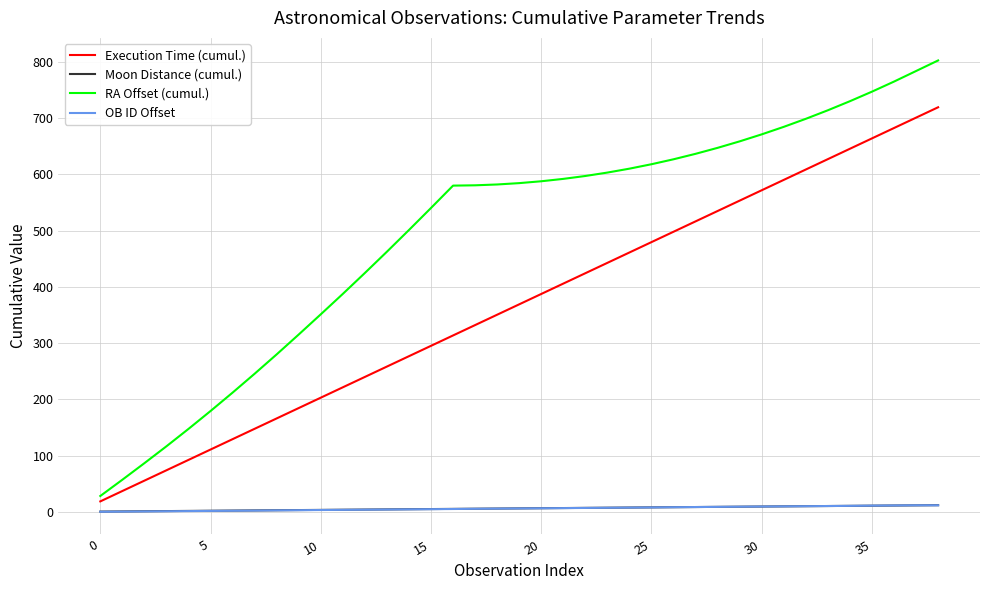

What is the maximum value shown in the chart?

802.8